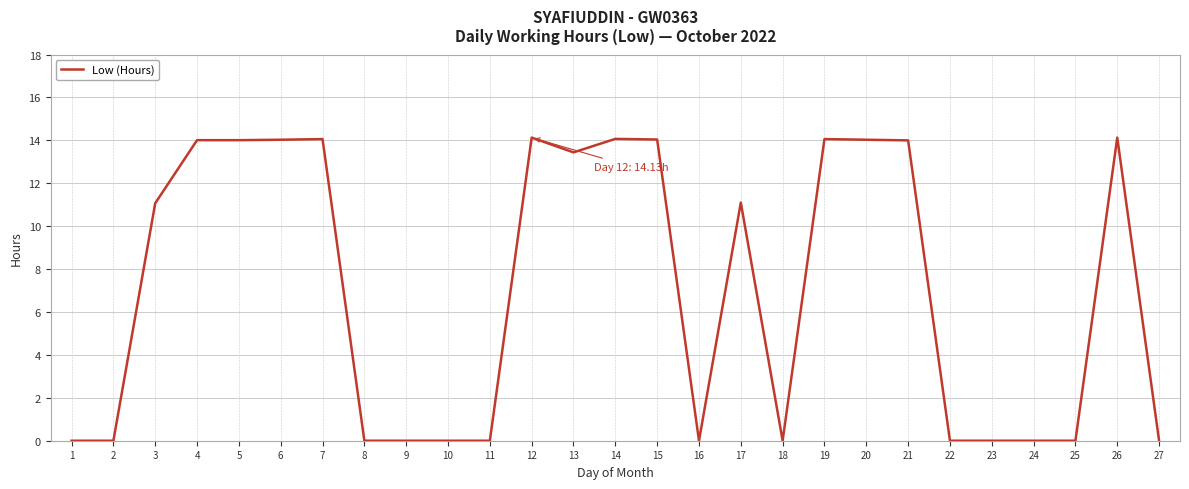

What is the maximum value shown in the chart?

14.1